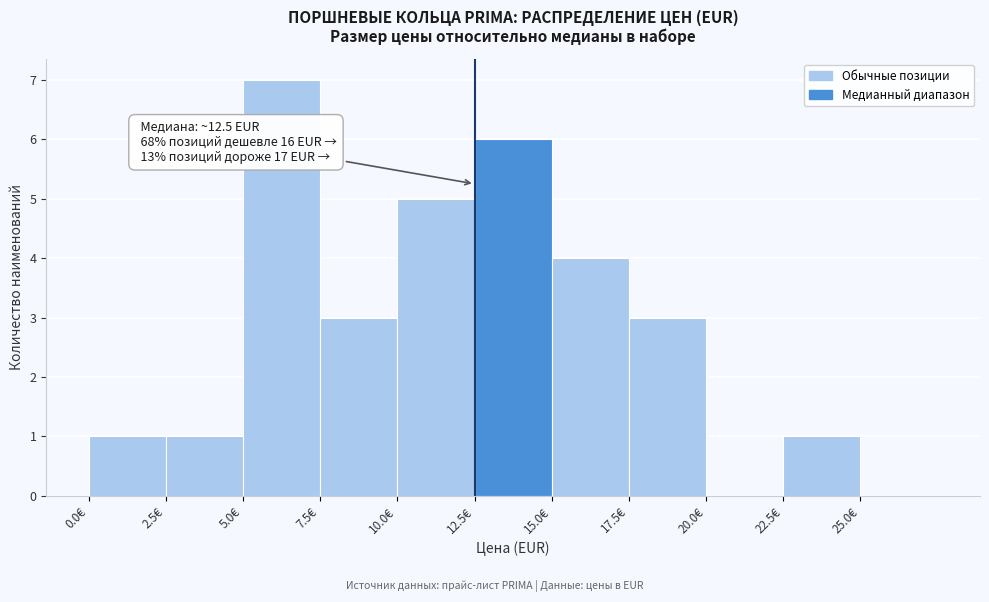

Over which range of the x-axis is the bar tallest?

5.0 to 7.5